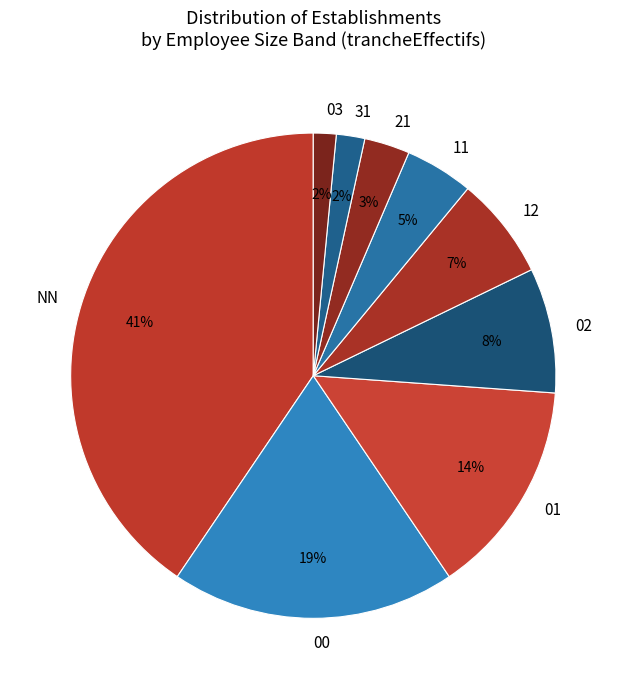

Combined, do 01 and 03 account for over 50%?

No